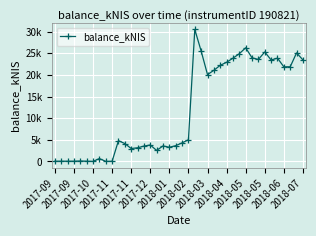

Is this an area chart (filled region under the line)?

No